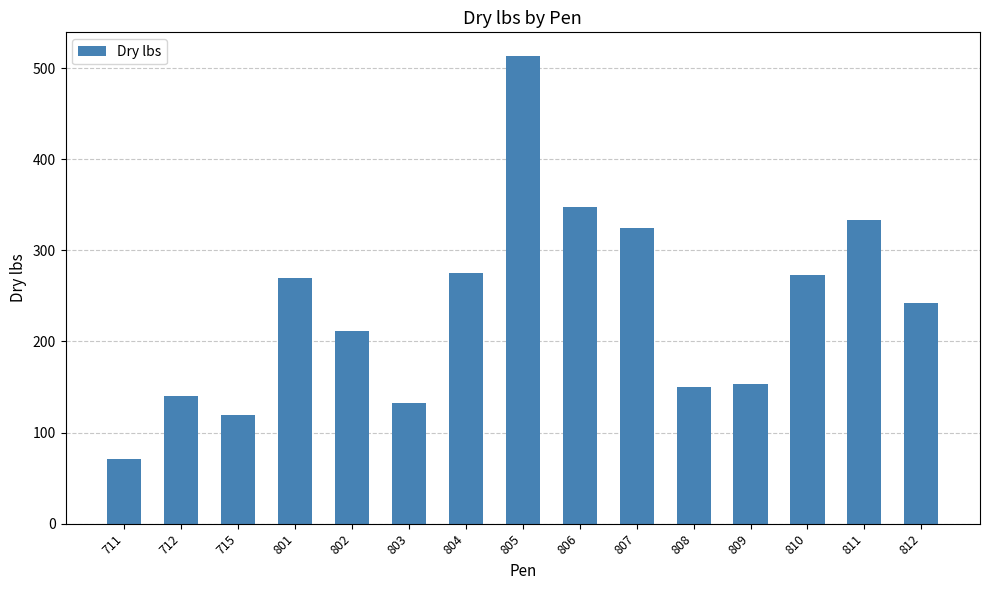

True or false: the data shows 211.4 at 802.

True